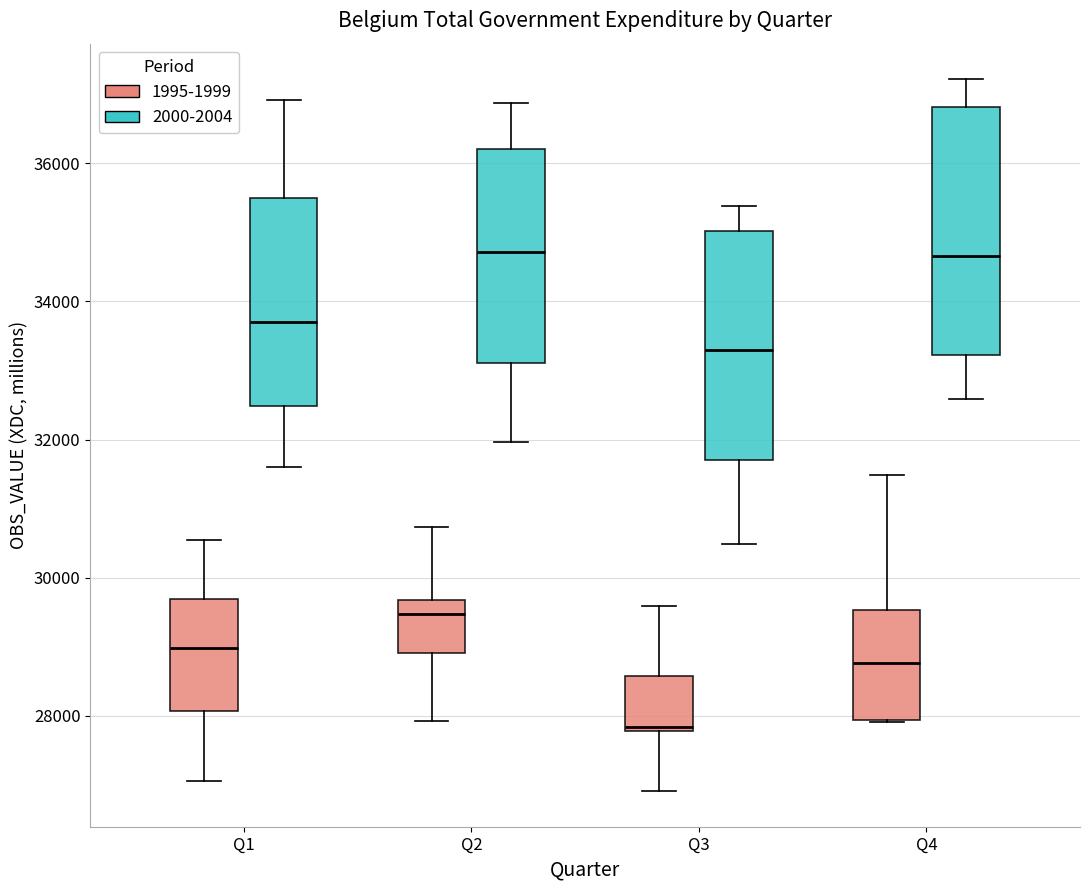

Comparing the boxes themselves (not the whiskers), which one is the tallest?

Q4 (2000-2004)